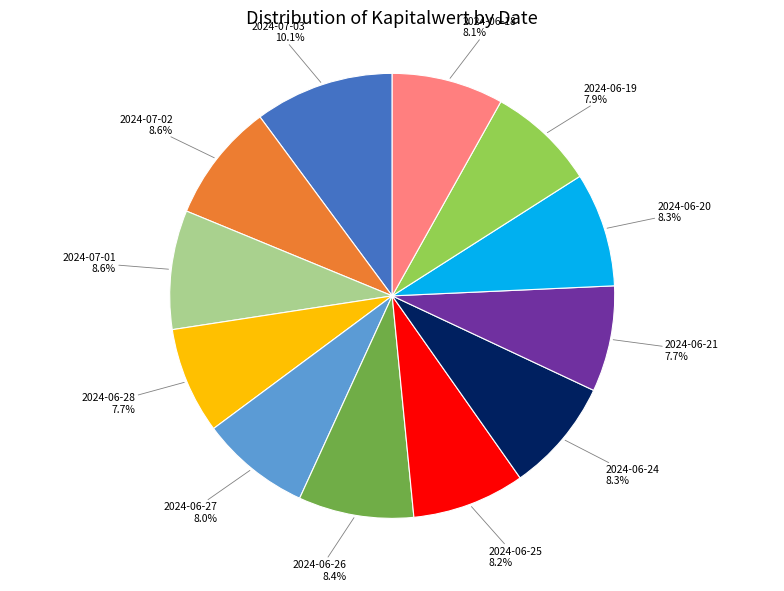

Does any single category account for the majority?

No